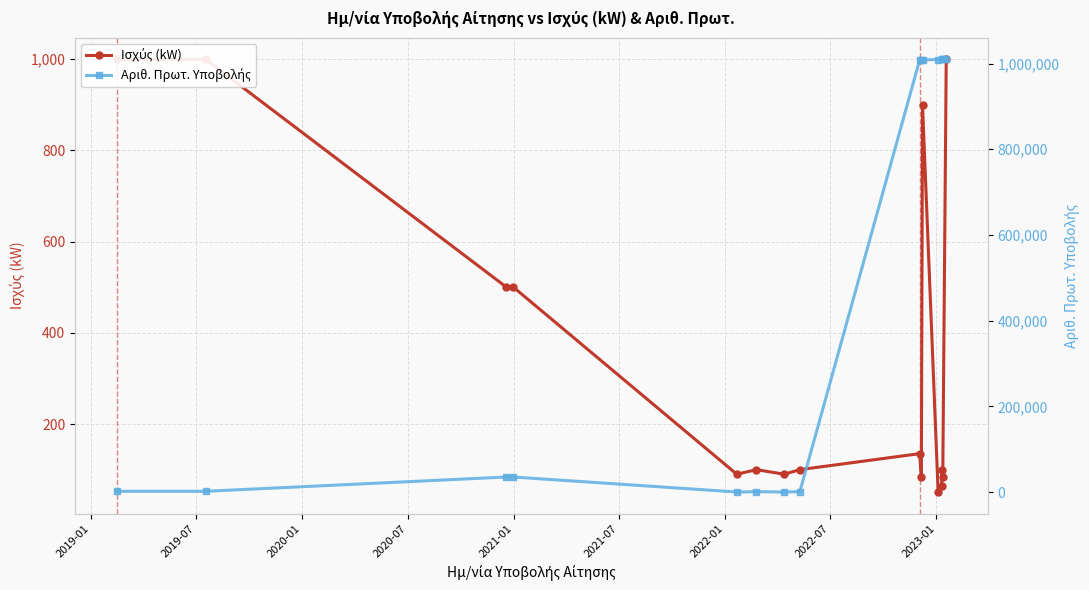

How many interior local peaks does the Αριθ. Πρωτ. Υποβολής series have?

3